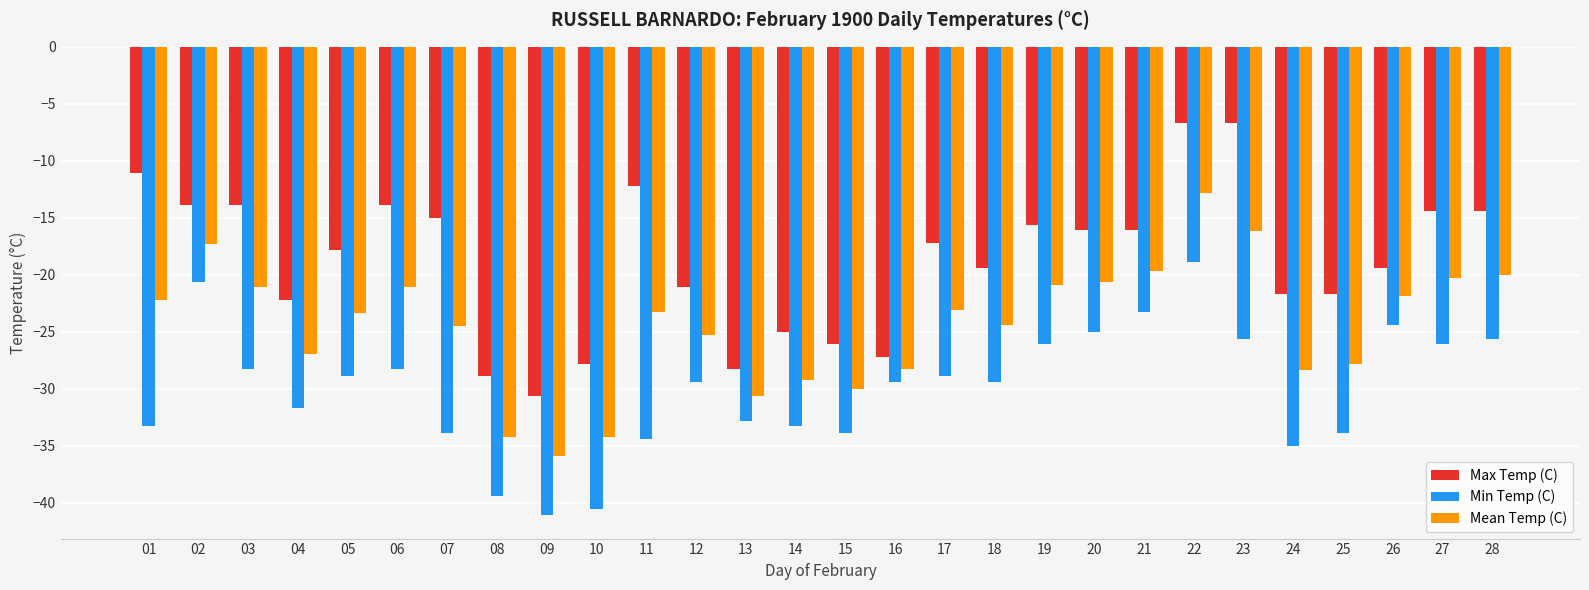

What is the maximum value for Mean Temp (C)?

-12.8